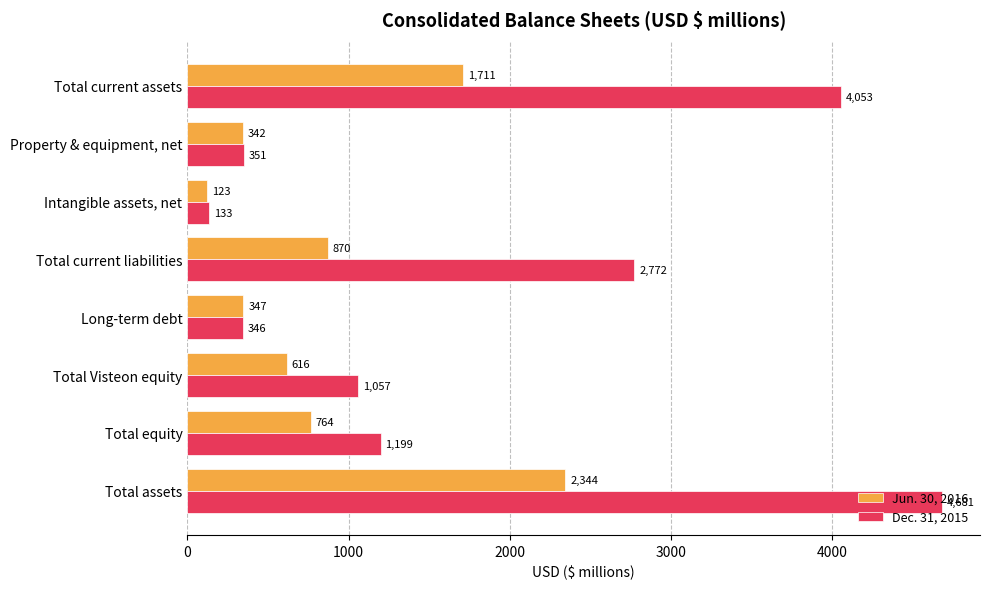

At which label does Jun. 30, 2016 reach its peak?

Total assets